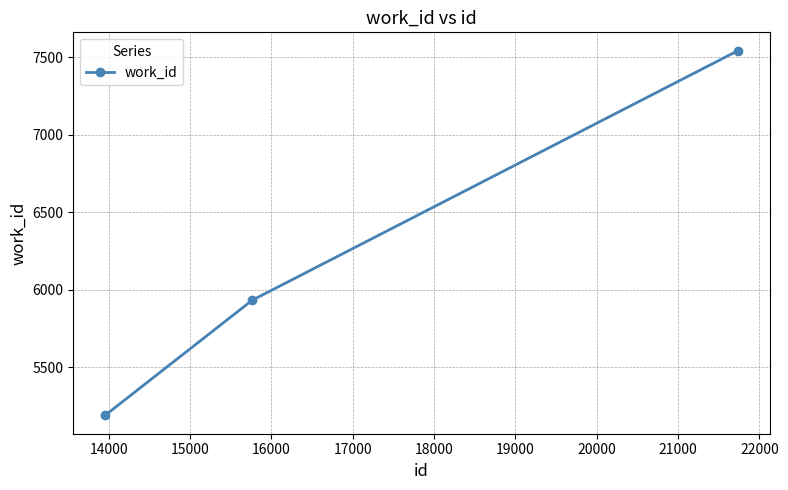

What is the average value?

6222